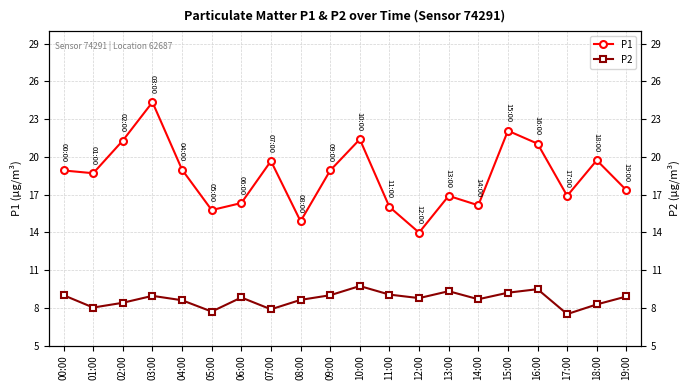

True or false: P1 has a value of 19.7 at 18:00.

True